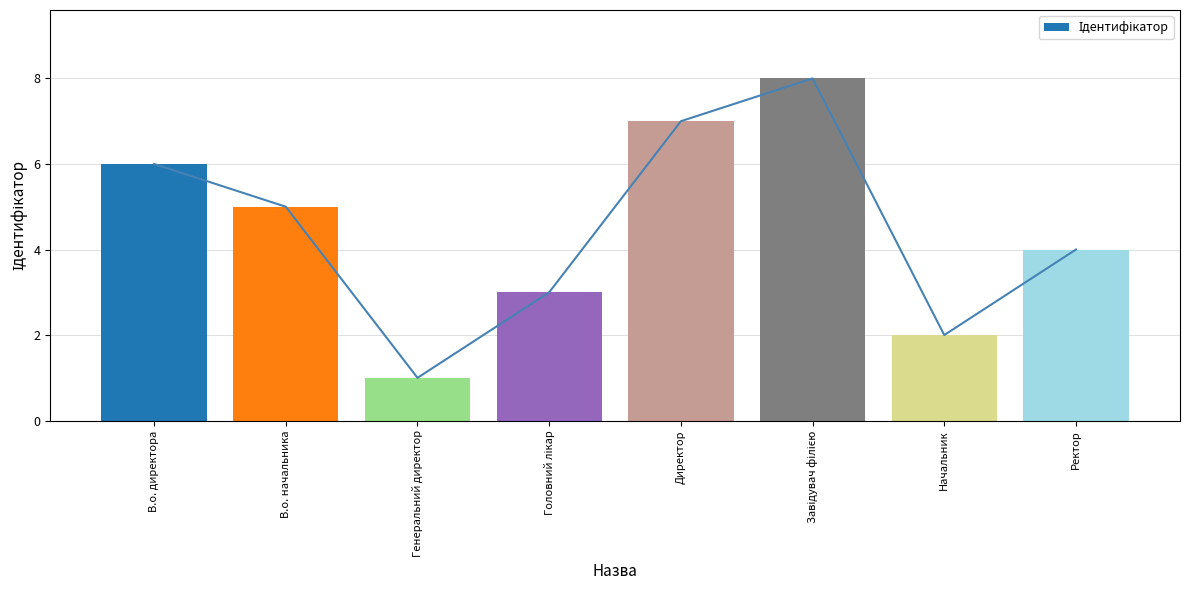

At which category does the chart reach its peak across all series?

Завідувач філією